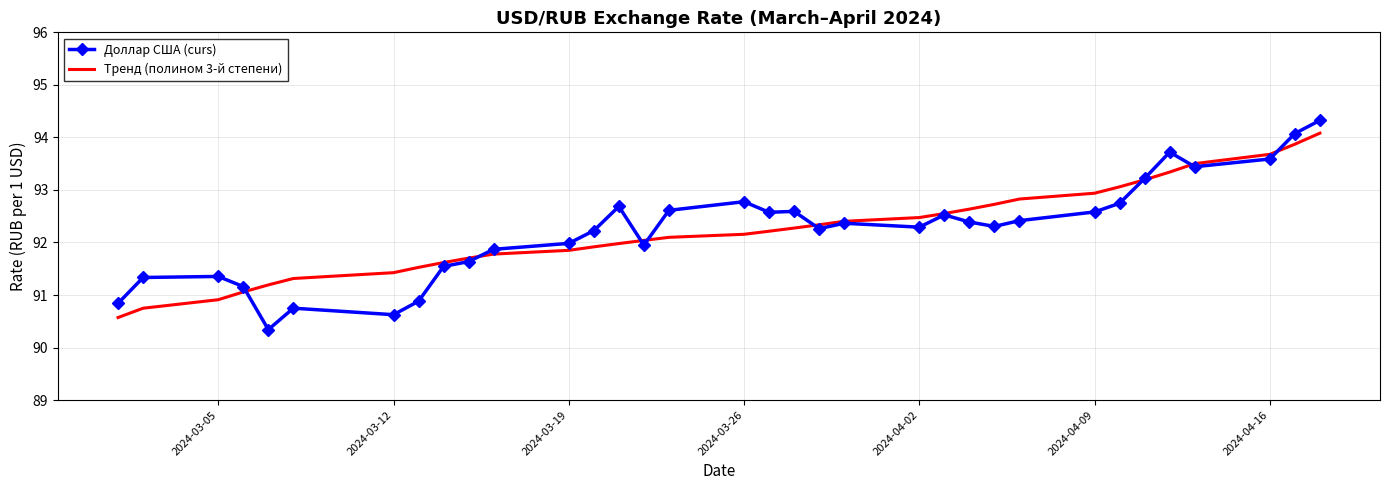

Which series has the widest spread of values?

Доллар США (curs)